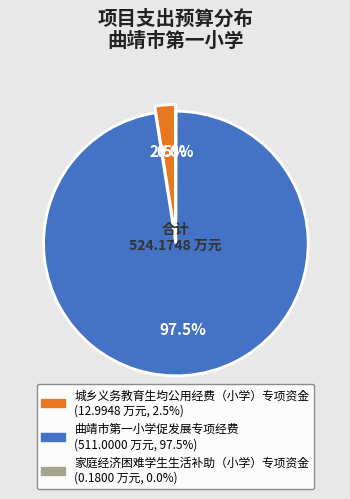

Between 城乡义务教育生均公用经费（小学）专项资金 and 曲靖市第一小学促发展专项经费, which is larger?

曲靖市第一小学促发展专项经费